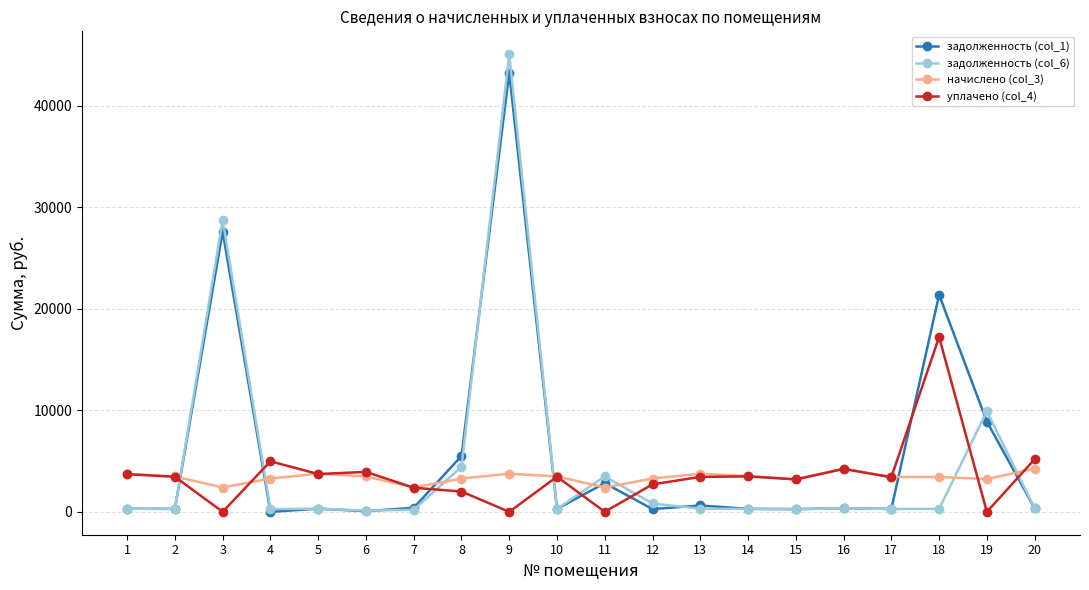

How many intersections are there between задолженность (col_6) and уплачено (col_4)?

8